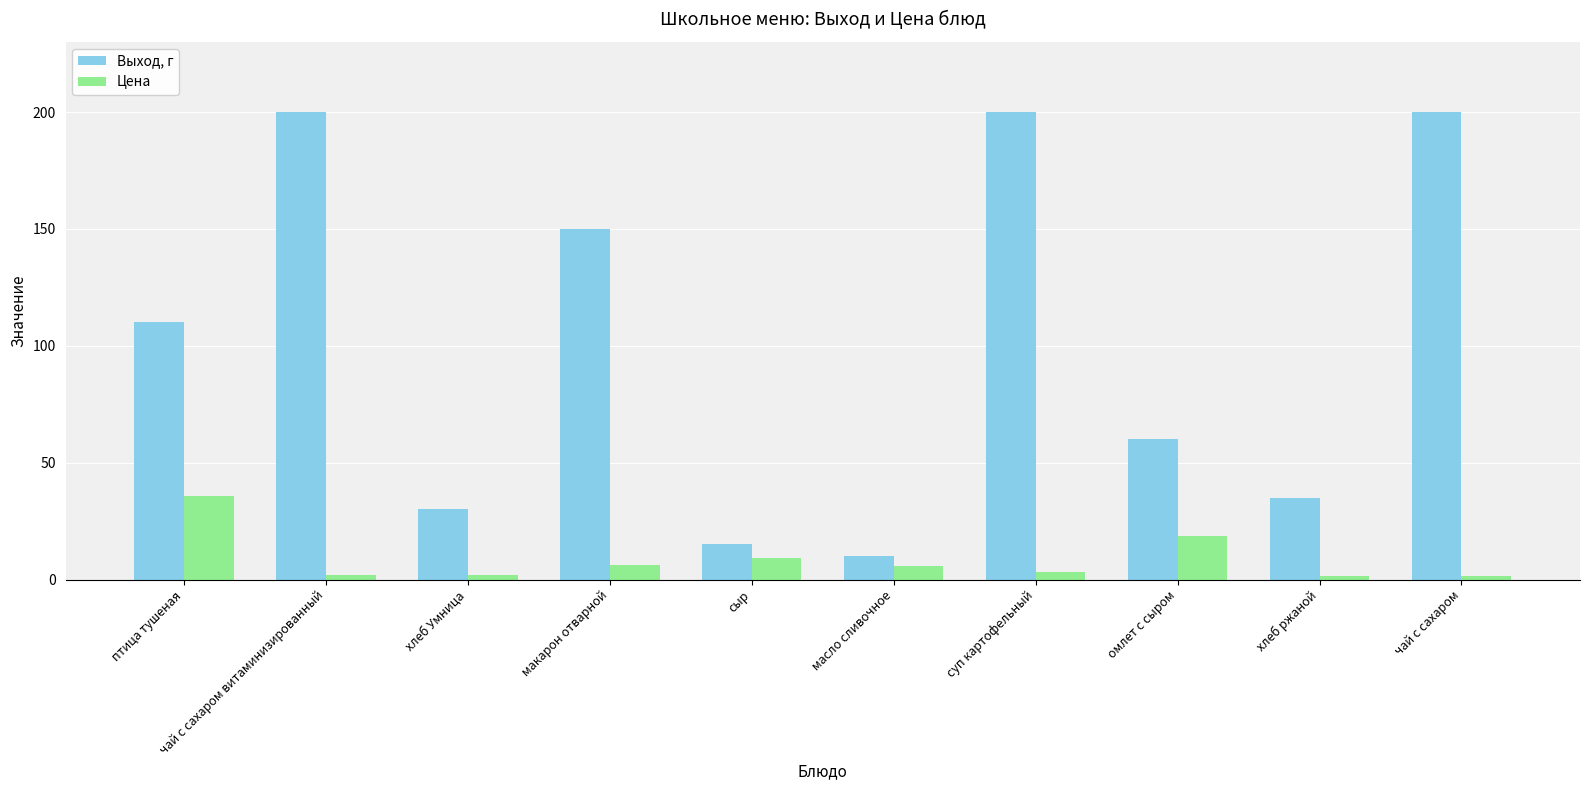

Which category has the highest value in the Цена series?

птица тушеная